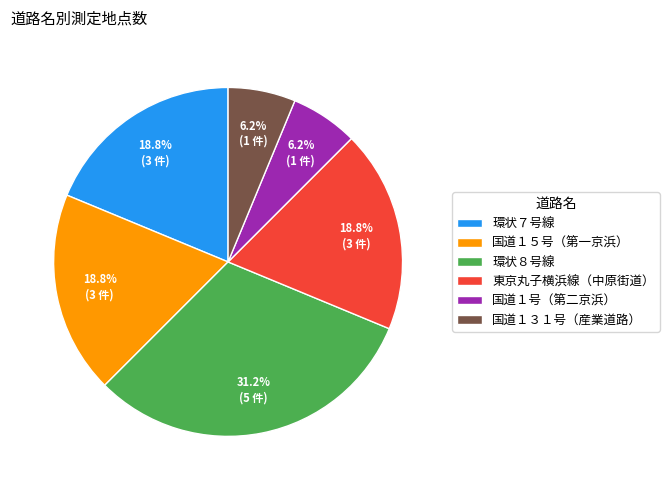

Is it true that 国道１３１号（産業道路） is 1% of the pie?

False